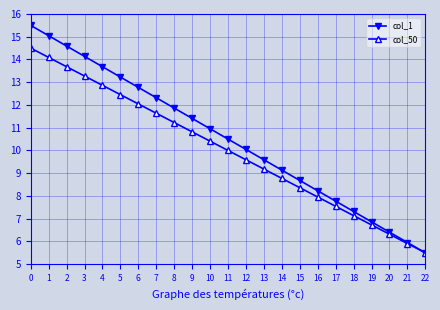

Which label corresponds to the smallest value in the chart?

22